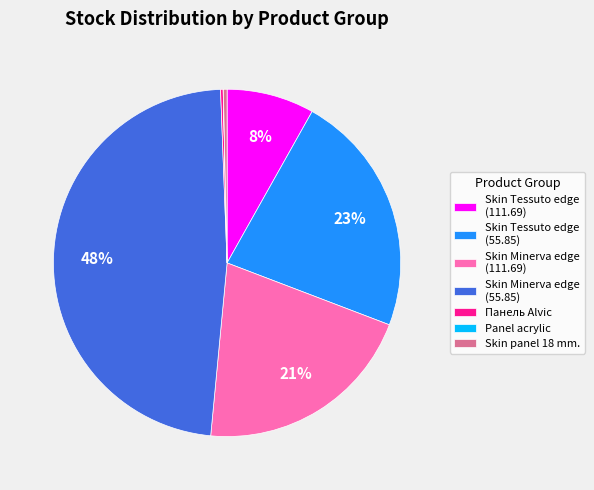

To the nearest percent, what is the difference between the largest and smallest slice percentages?

48%